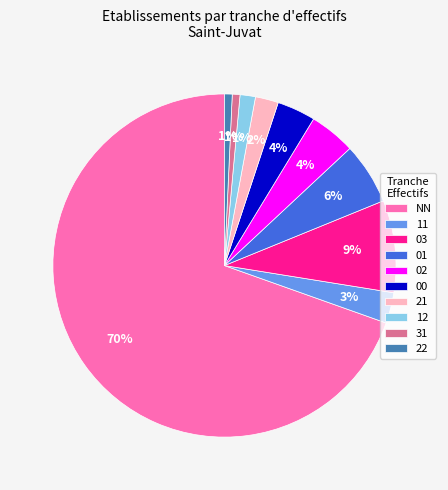

What percentage is the 00 slice, to the nearest percent?

4%